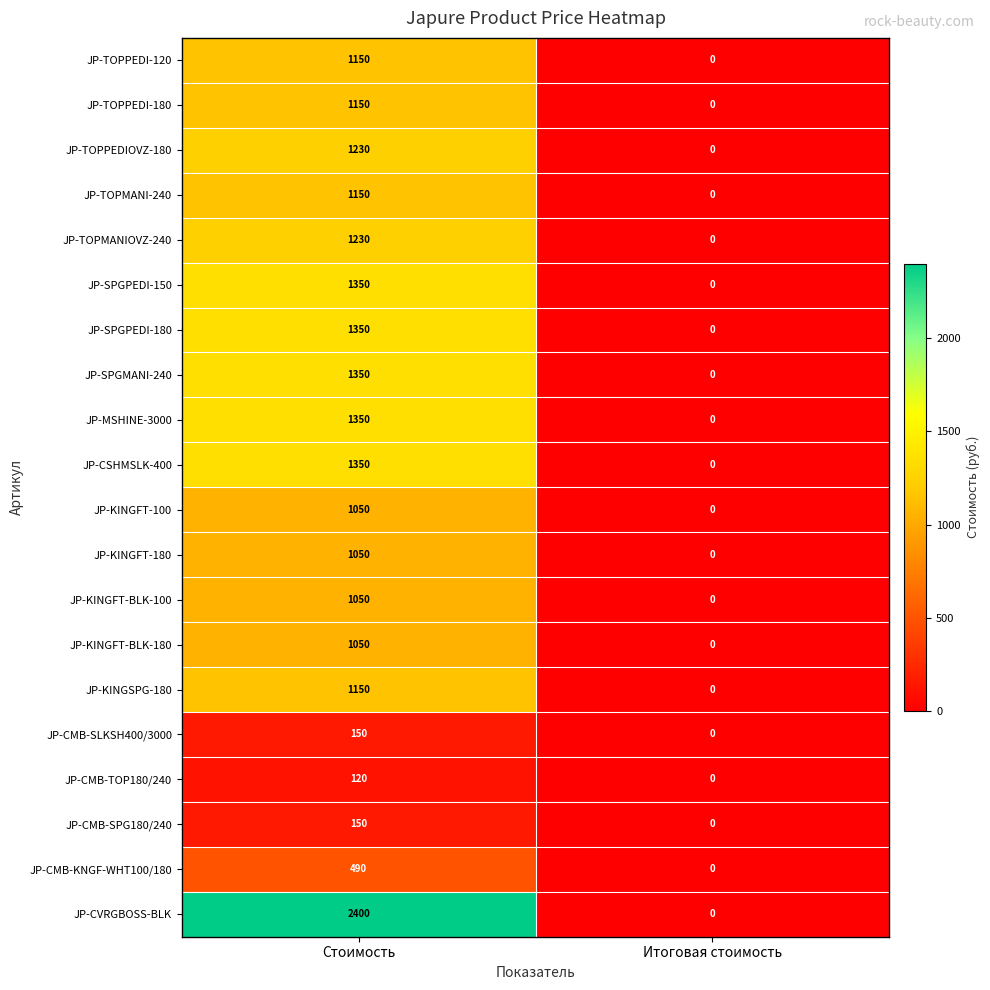

How many values in the JP-CMB-TOP180/240 series are below 120?

1